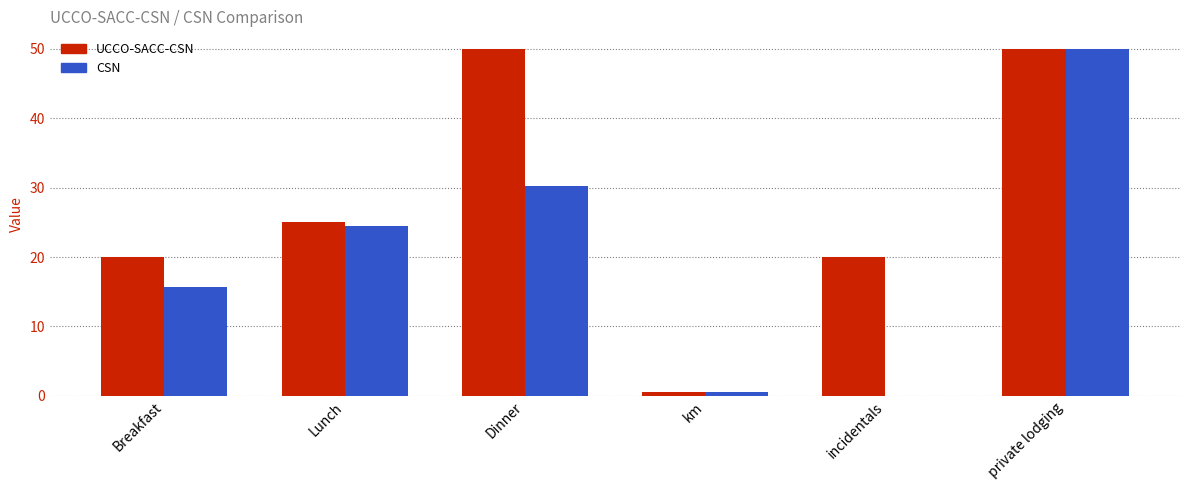

Is it true that CSN equals 24.0 at Breakfast?

False